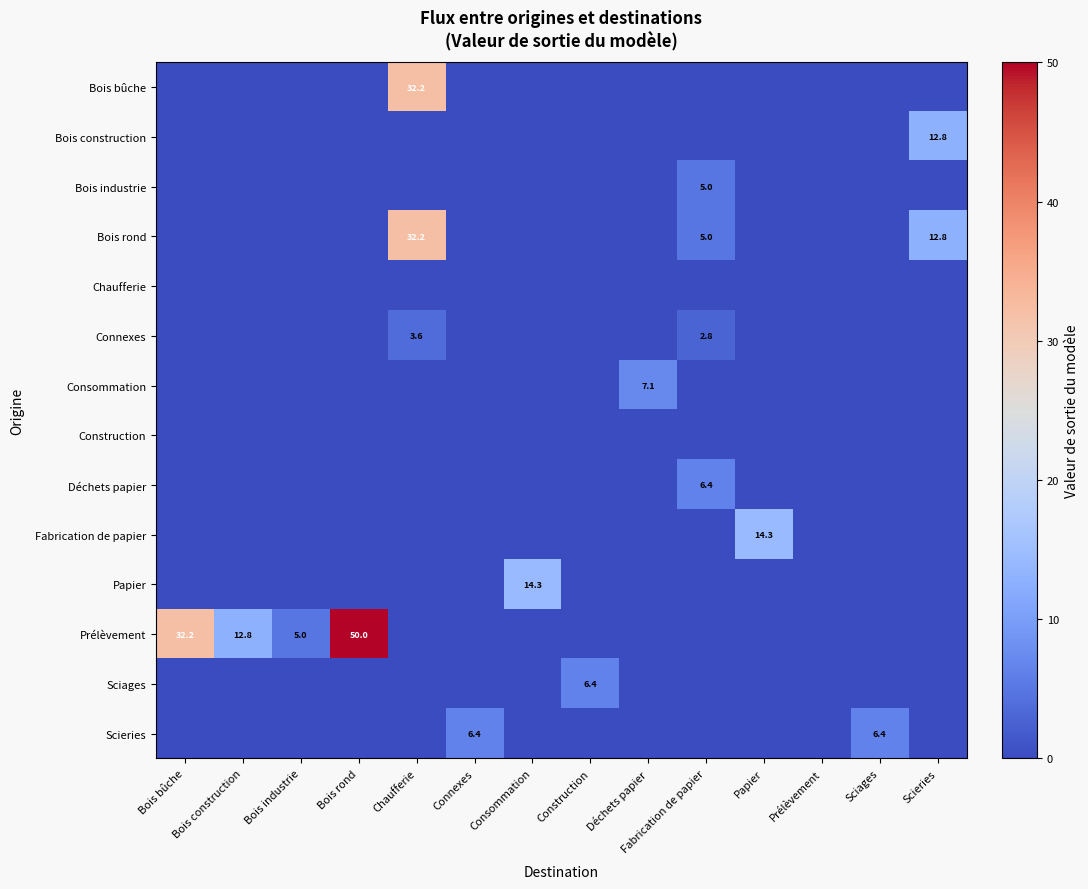

Rank the series by their maximum value, from highest to lowest.

Prélèvement, Bois bûche, Bois rond, Fabrication de papier, Papier, Bois construction, Consommation, Déchets papier, Sciages, Scieries, Bois industrie, Connexes, Chaufferie, Construction